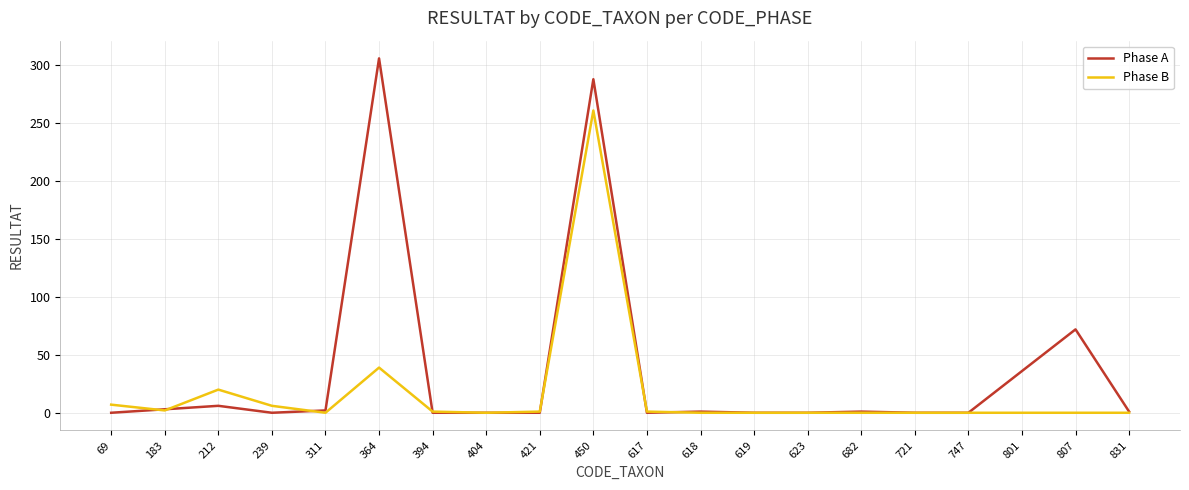

Which series has the largest range (max minus min)?

Phase A